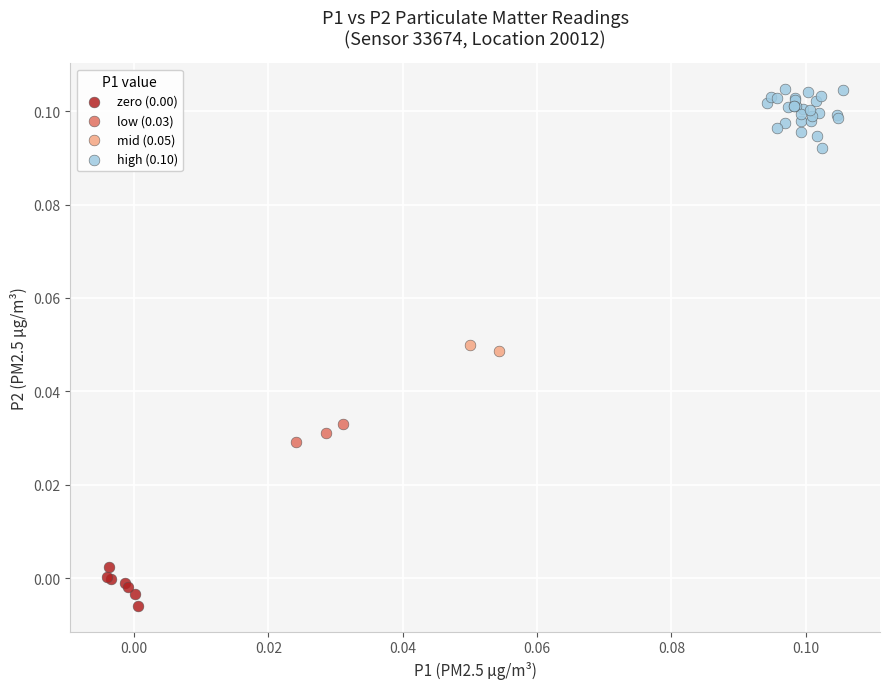

What are all the series names shown in the legend?

zero (0.00), low (0.03), mid (0.05), high (0.10)